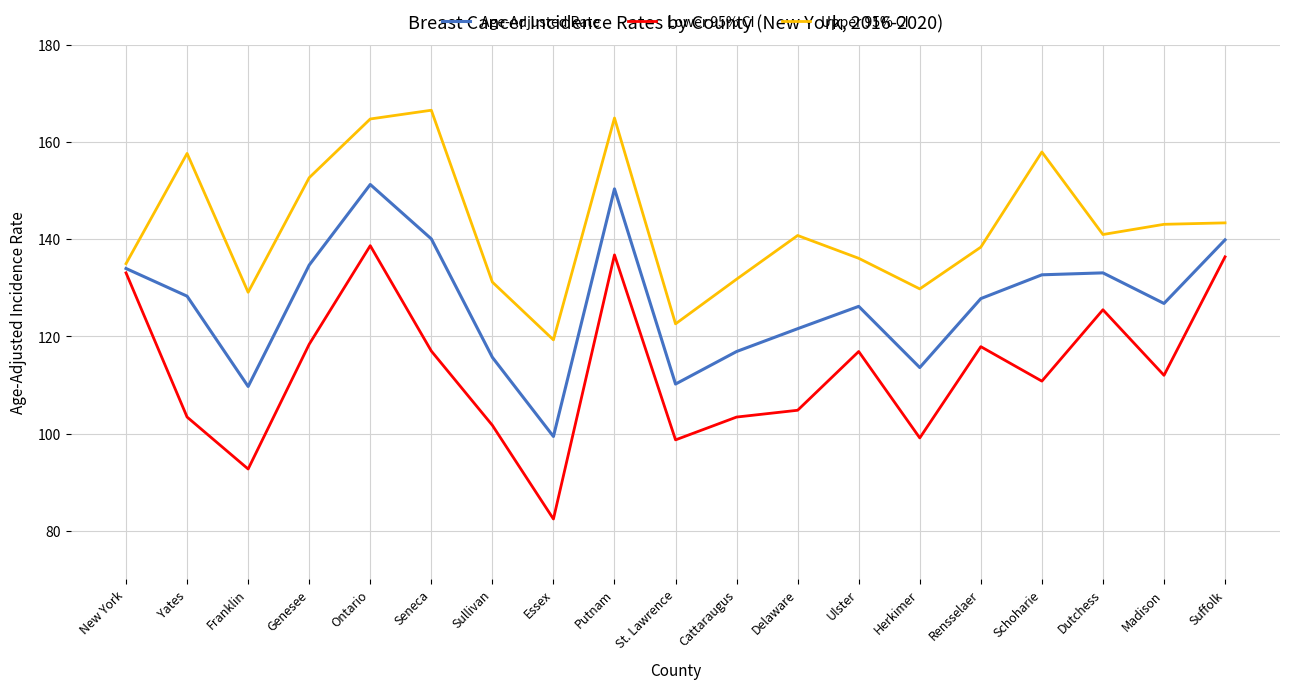

Rank the series by their maximum value, from highest to lowest.

Upper 95% CI, Age-Adjusted Rate, Lower 95% CI